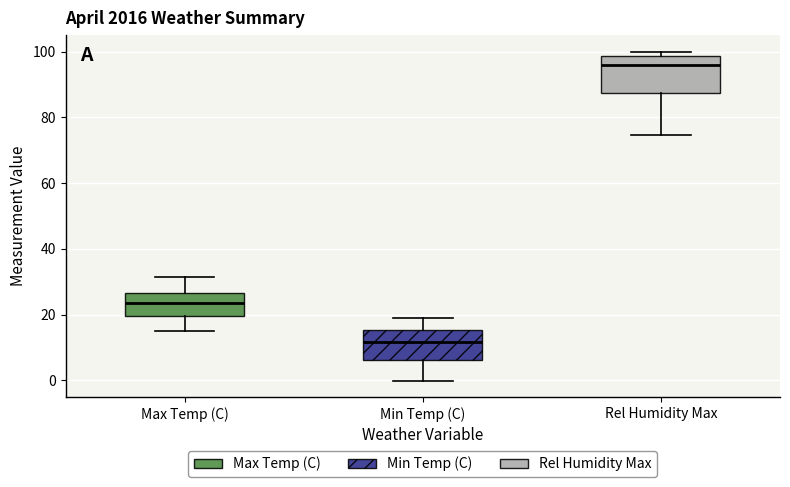

Reading left to right, read every box against the y-axis: the position of its median line, the range the box covers, and the ends of its whiskers. The values are not printed on the chart, so give them approximately, as read against the axis.

Max Temp (C): median 24, box 20 to 26, whiskers 16 to 32
Min Temp (C): median 12, box 6 to 16, whiskers 0 to 18
Rel Humidity Max: median 96, box 88 to 98, whiskers 74 to 100